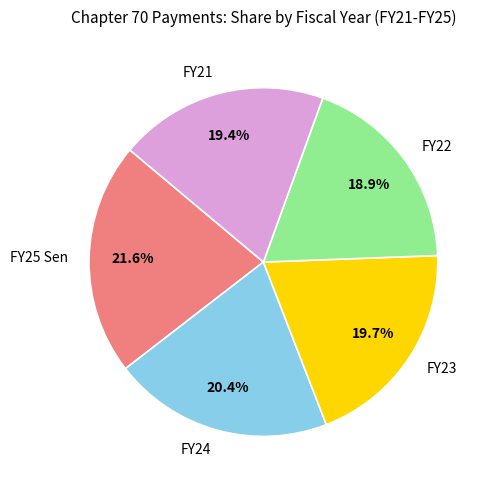

To the nearest percent, what portion does FY24 represent?

20%